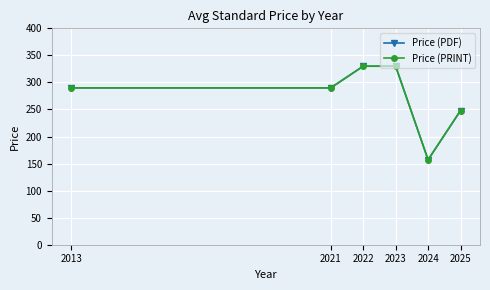

What is the value of the Price (PDF) point at the 5th from the left?

157